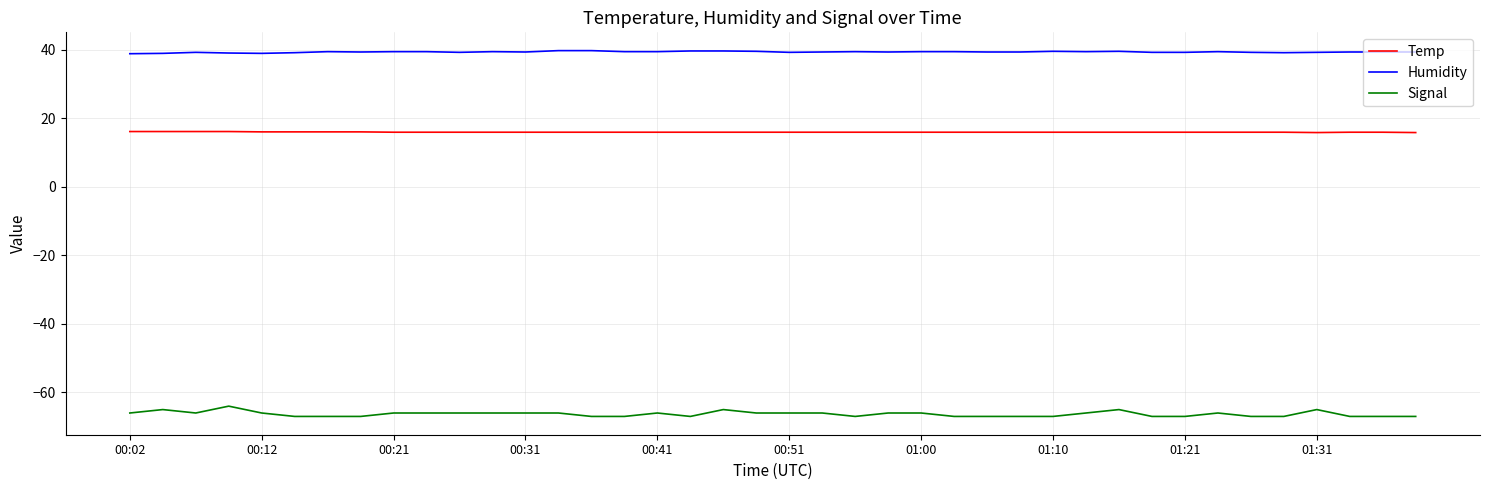

List the series in order of their overall mean, lowest first.

Signal, Temp, Humidity